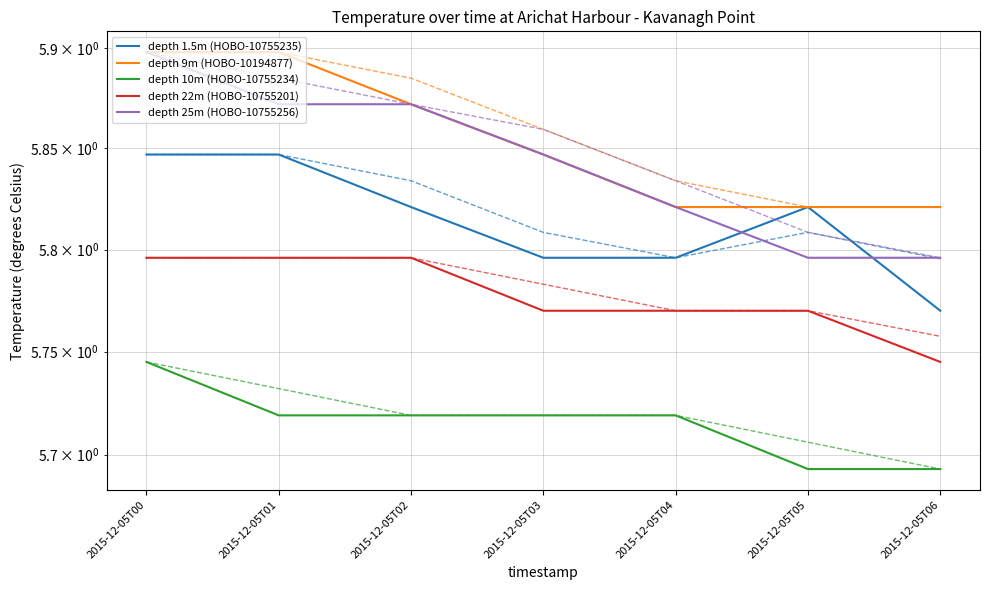

Reading left to right, what are all the values shown in this chart?

depth 1.5m (HOBO-10755235): 5.8	5.8	5.8	5.8	5.8	5.8	5.8
depth 9m (HOBO-10194877): 5.9	5.9	5.9	5.8	5.8	5.8	5.8
depth 10m (HOBO-10755234): 5.7	5.7	5.7	5.7	5.7	5.7	5.7
depth 22m (HOBO-10755201): 5.8	5.8	5.8	5.8	5.8	5.8	5.7
depth 25m (HOBO-10755256): 5.9	5.9	5.9	5.8	5.8	5.8	5.8